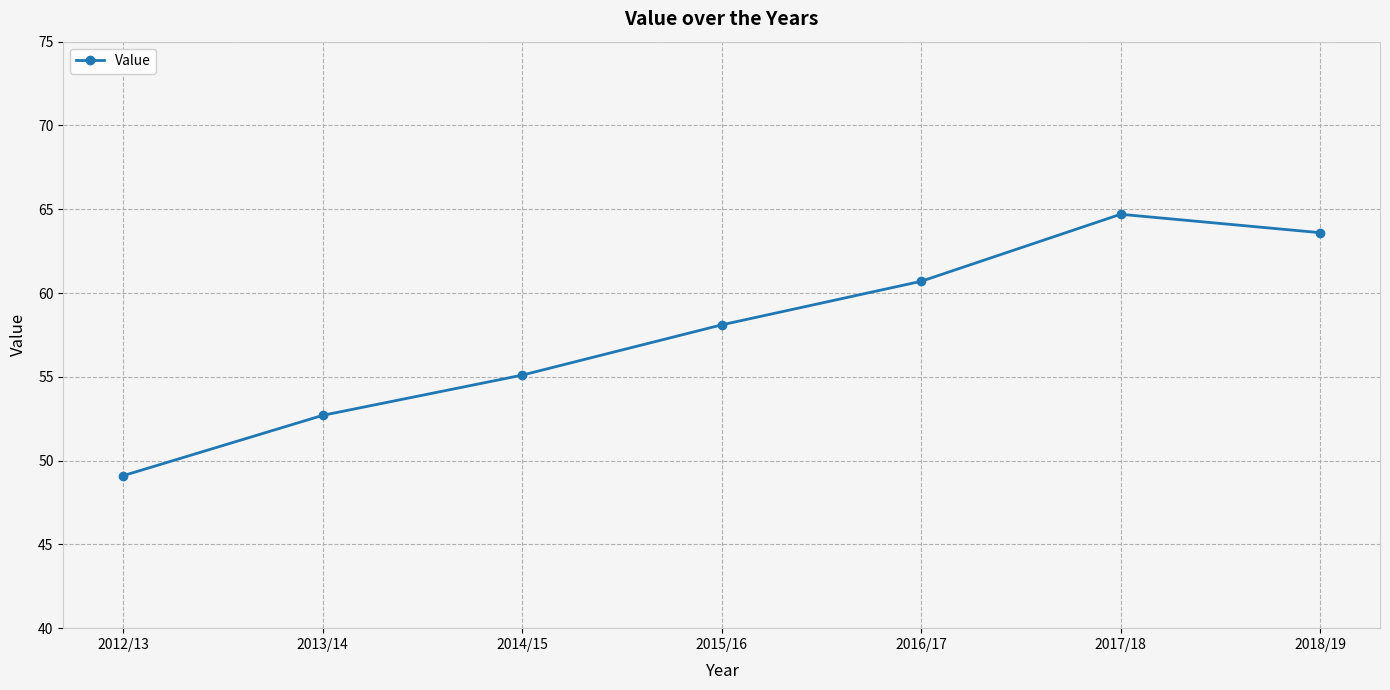

What is the greatest value displayed?

64.7